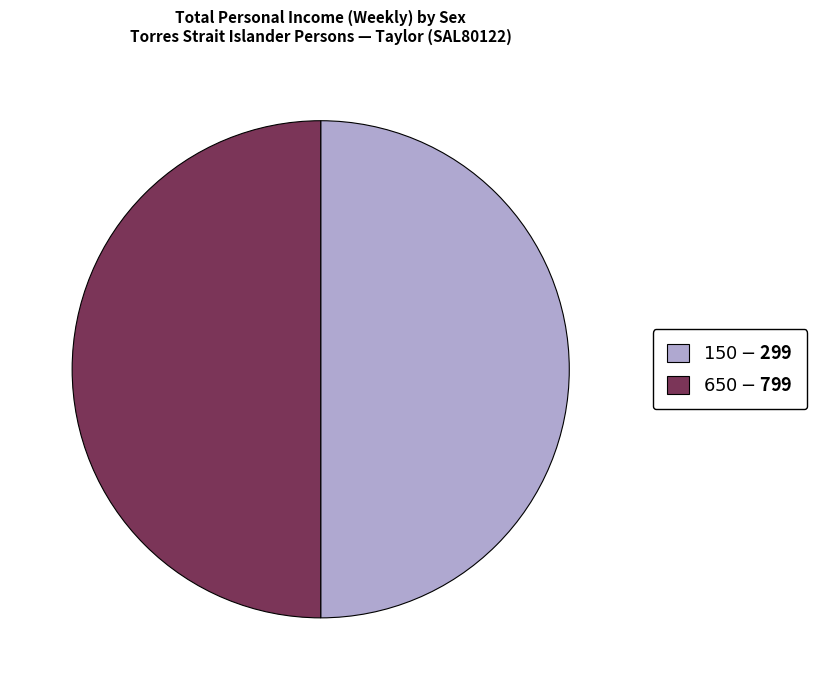

Count the number of slices in the pie.

2